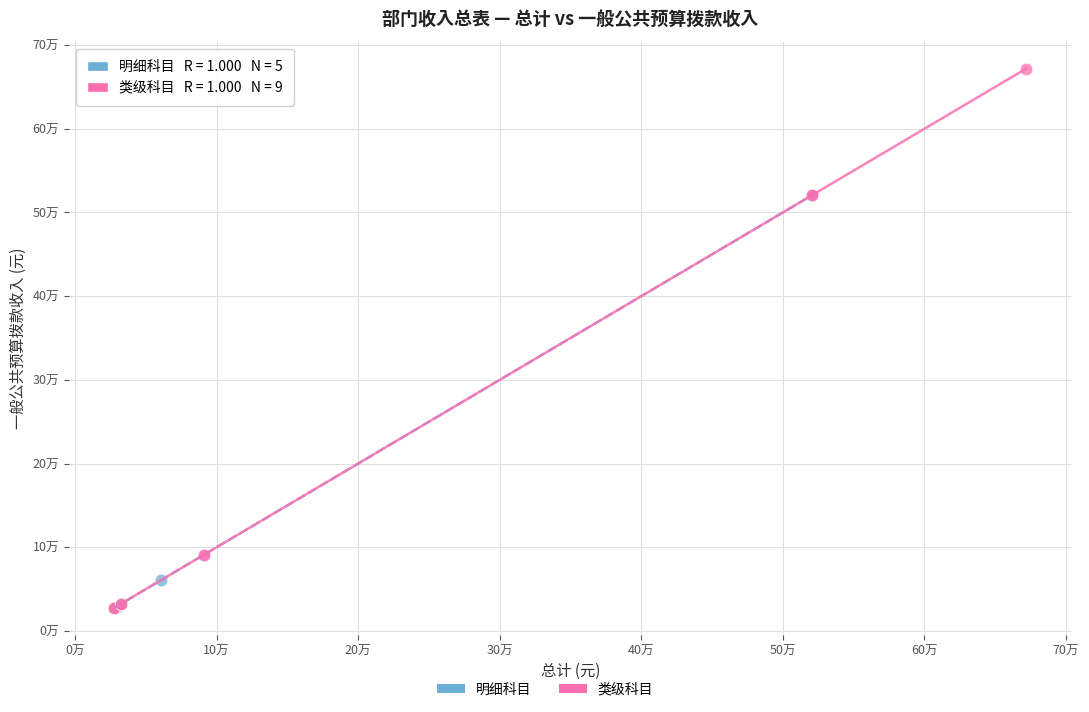

Which series has the widest spread of Y values?

类级科目